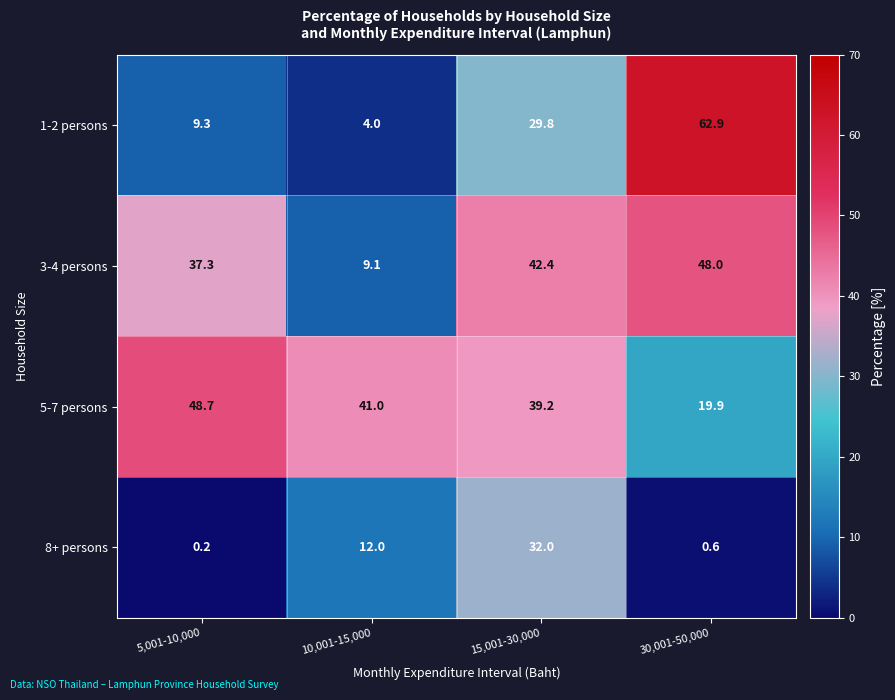

What is the difference between the 5-7 persons values at 5,001-10,000 and 15,001-30,000?

9.5